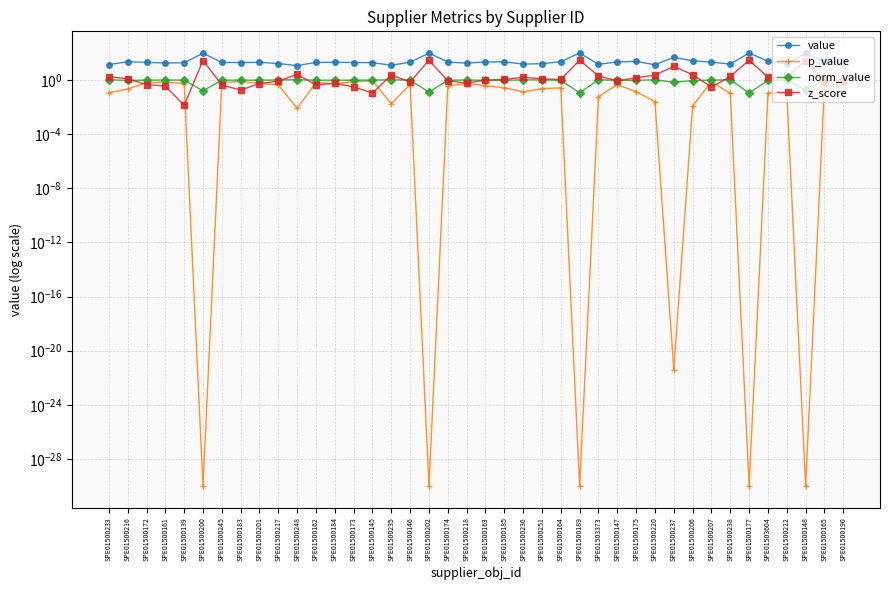

What is the greatest value displayed?

100.9